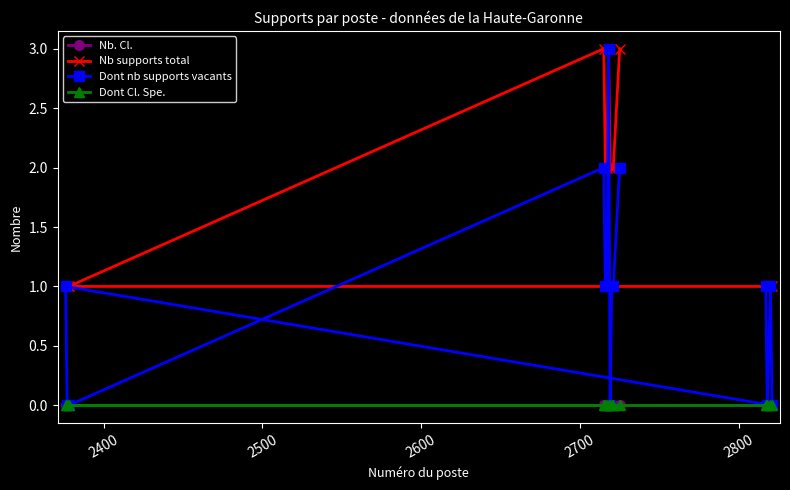

Rank the series by their maximum value, from lowest to highest.

Nb. Cl., Dont Cl. Spe., Nb supports total, Dont nb supports vacants